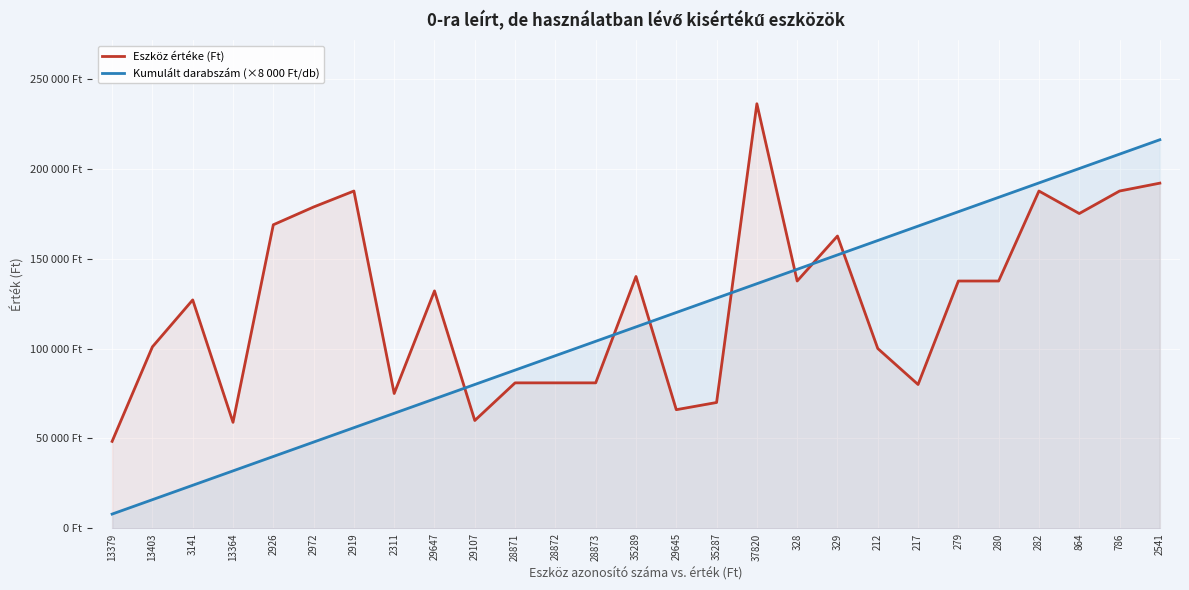

What is the spread (max minus min) of values at 2541?

24120